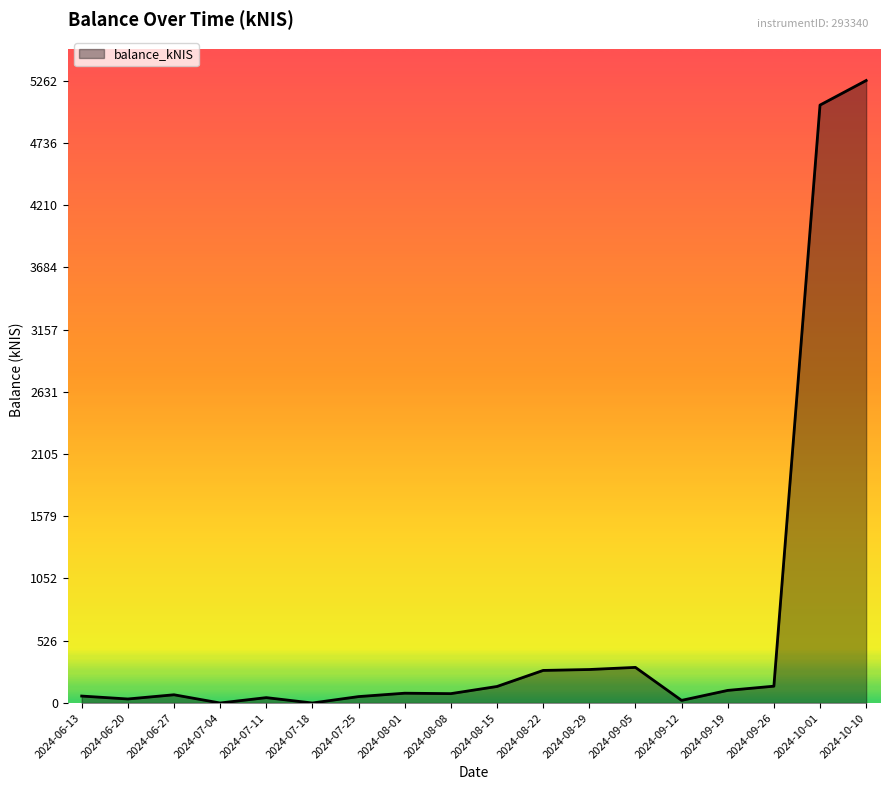

What is the greatest value displayed?

5262.5